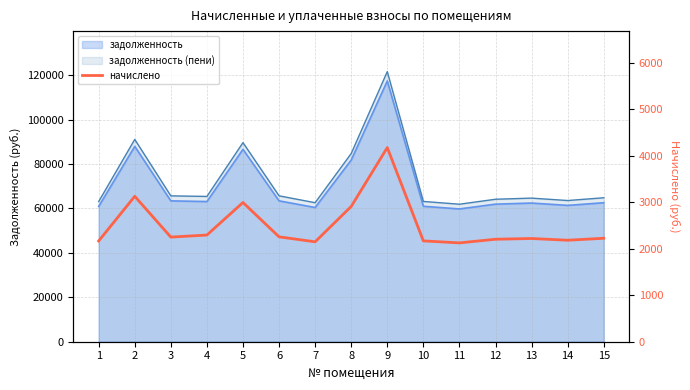

Between 3 and 1, which is larger?

3